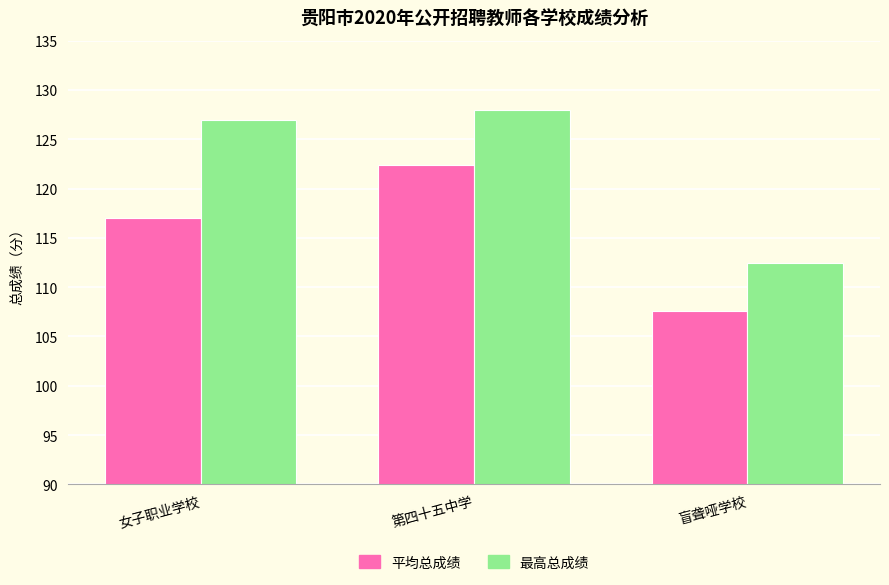

What is the smallest value displayed?

107.6